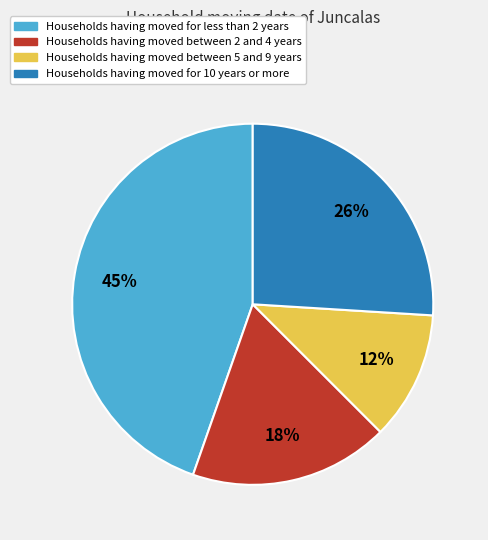

How many slices are in this pie chart?

4